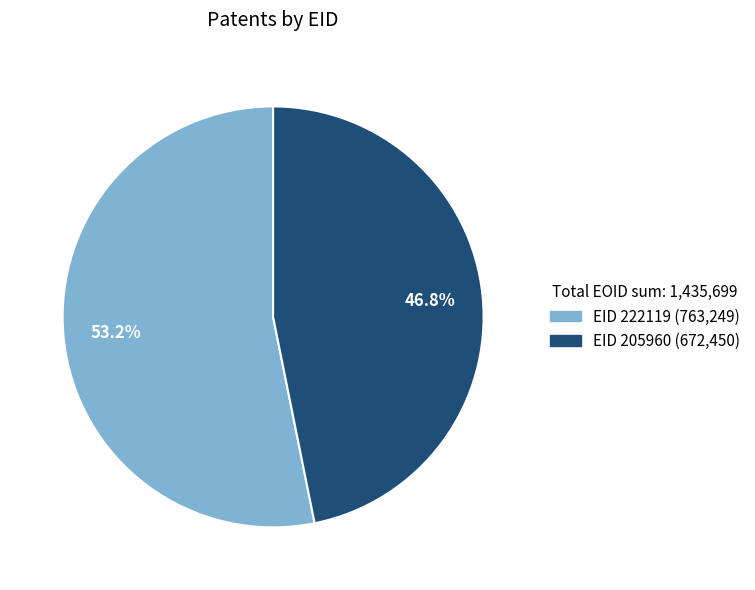

Is there any slice that represents more than half of the pie?

Yes